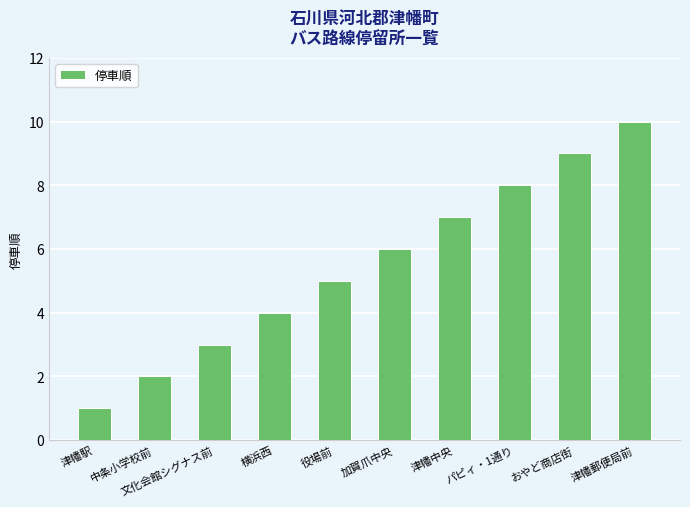

Read the value at 津幡中央.

7